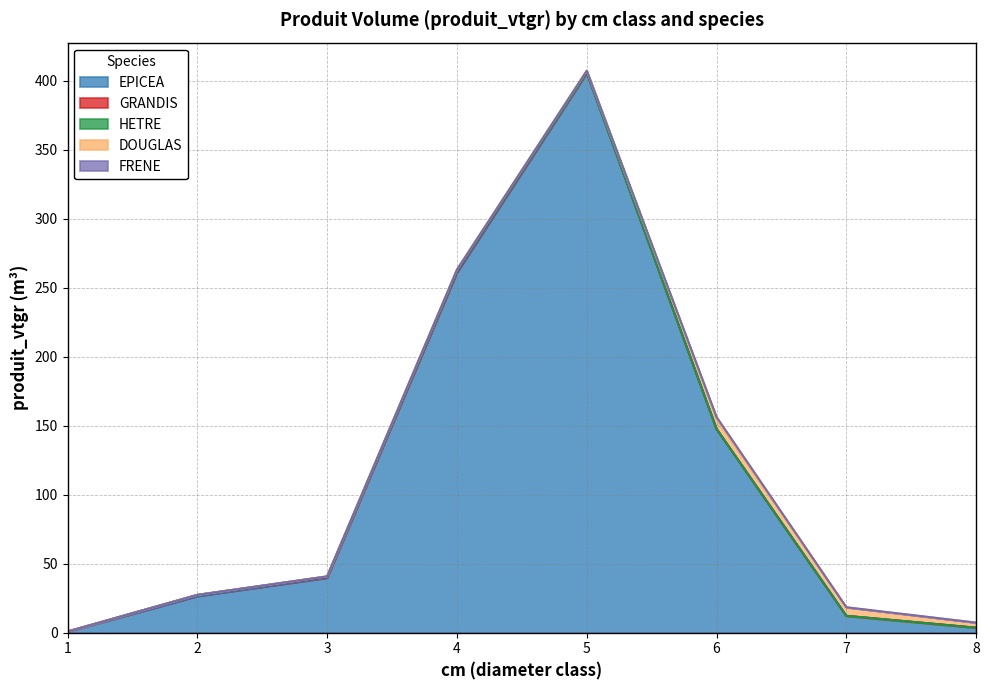

Is the value of EPICEA at 5 greater than the value of DOUGLAS at 5?

Yes